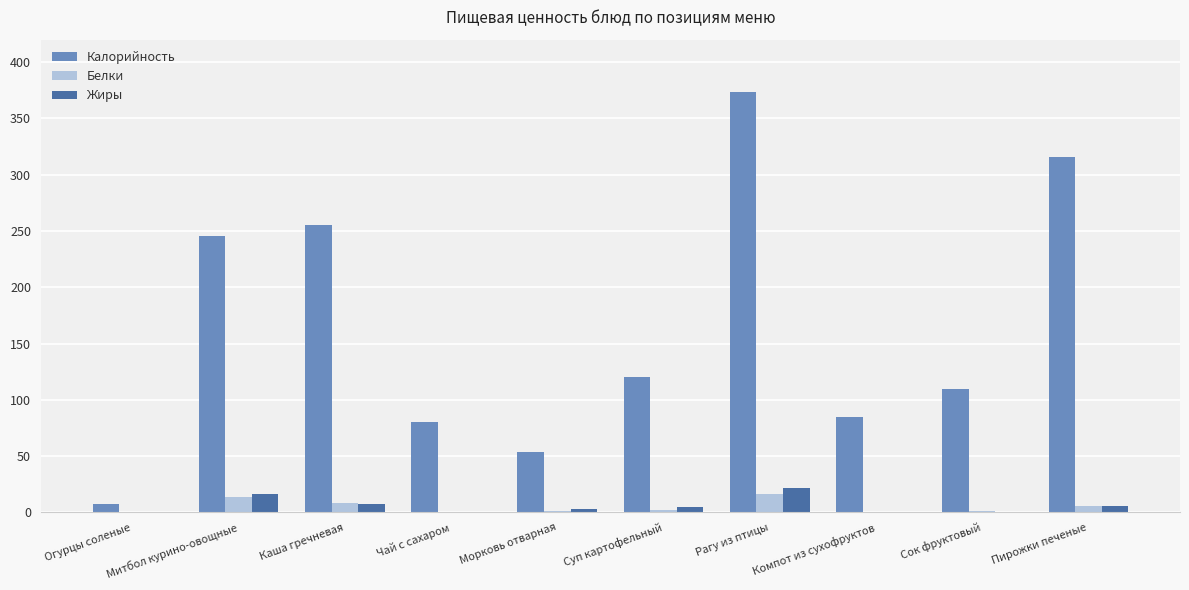

Which series has the largest total across all categories?

Калорийность